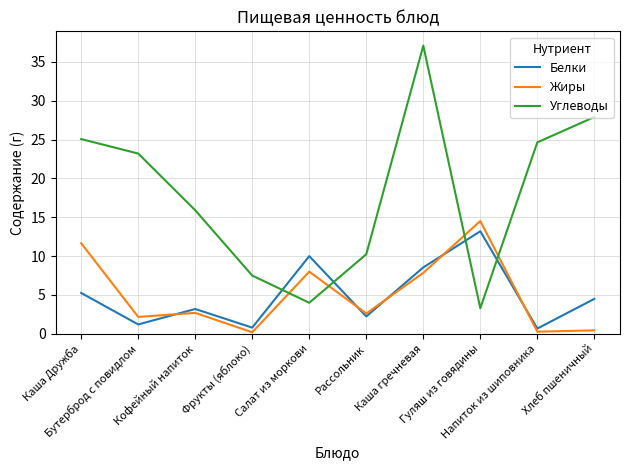

Which series has the widest spread of values?

Углеводы